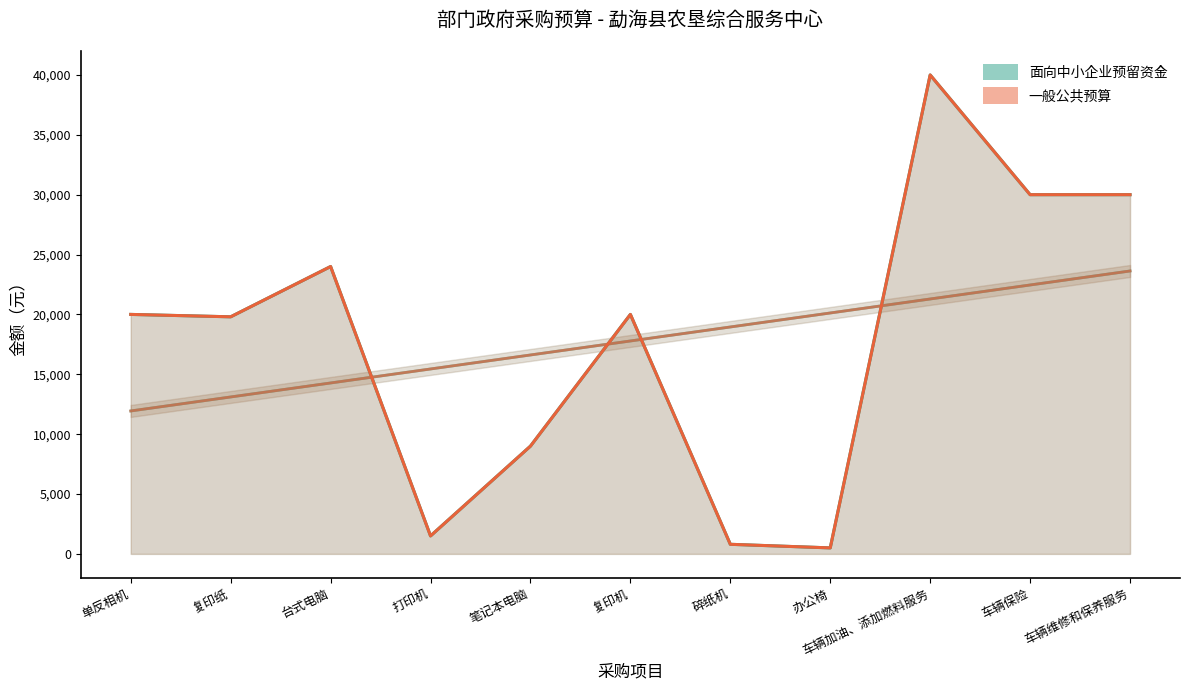

Is it true that 面向中小企业预留资金 equals 800 at 碎纸机?

True